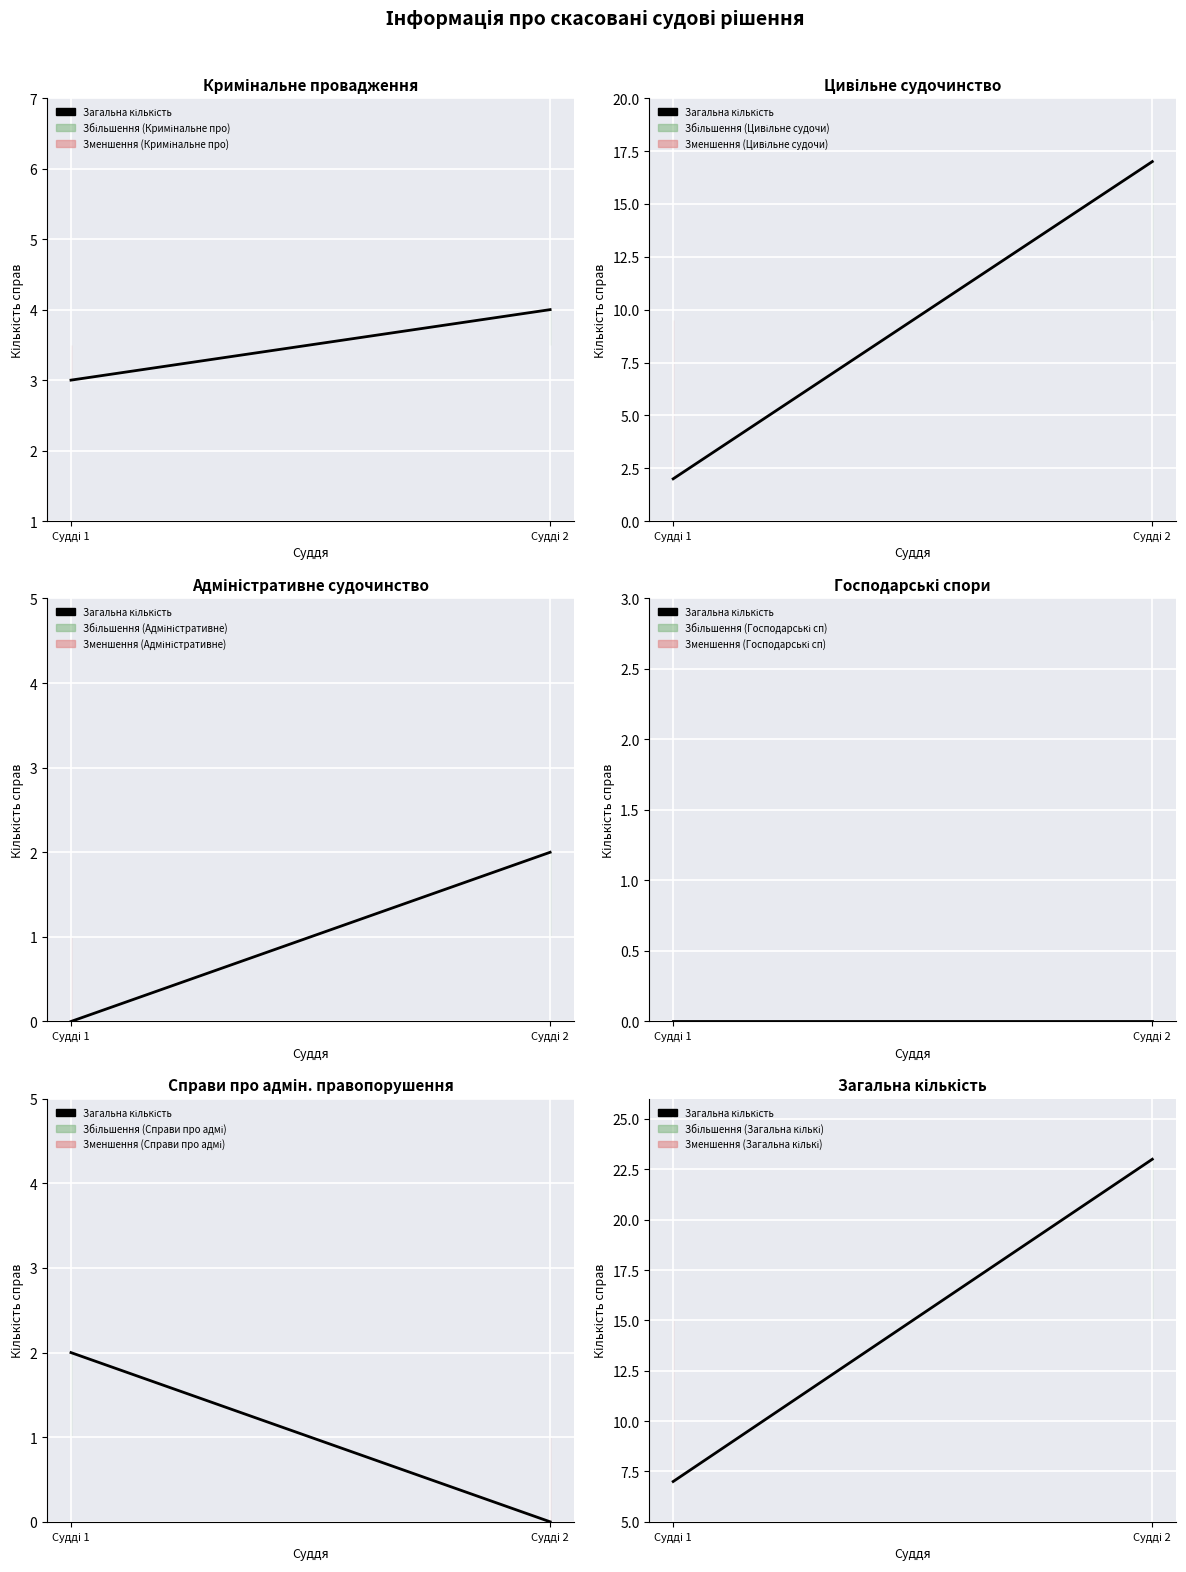

The chart shows a value of 23 at Судді 2. True or false?

True